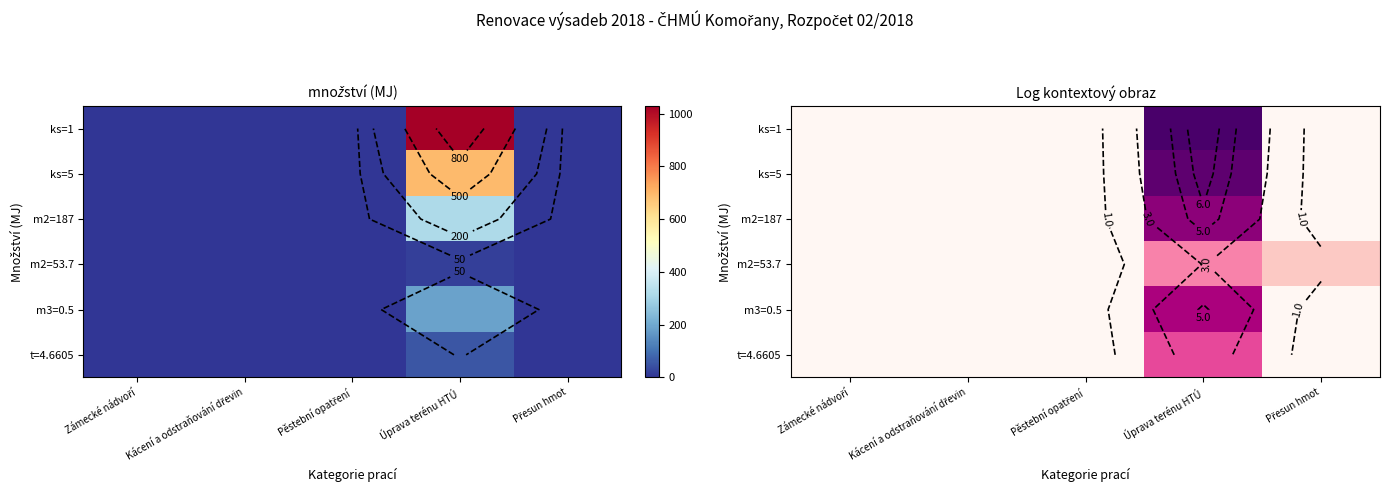

How many values in the ks=5 series exceed 0?

1